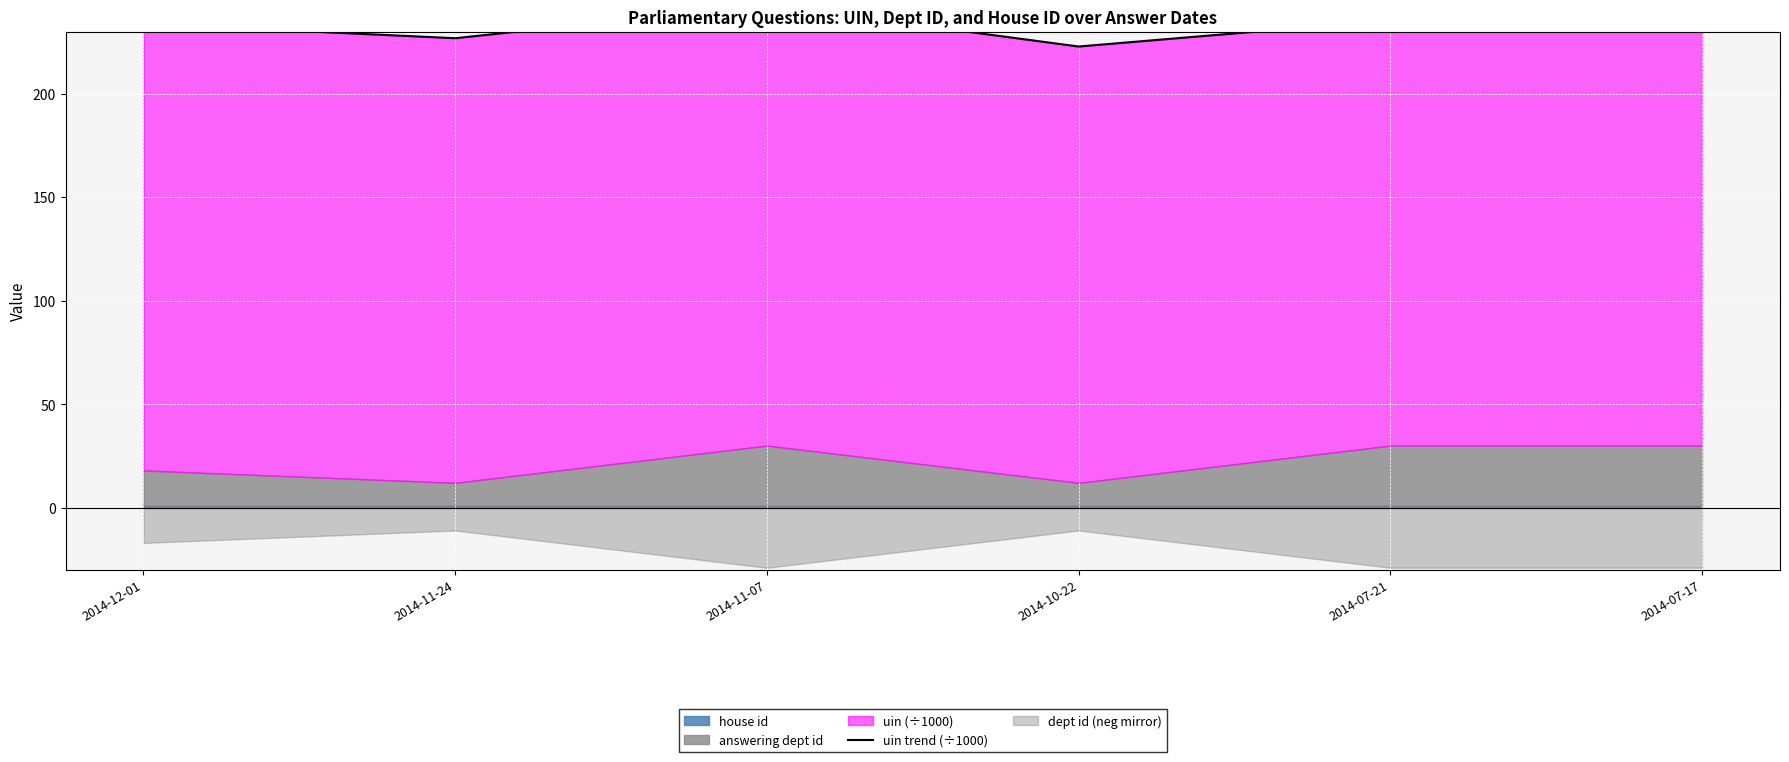

What is the change in value from 2014-11-07 to 2014-07-17?

-7.4